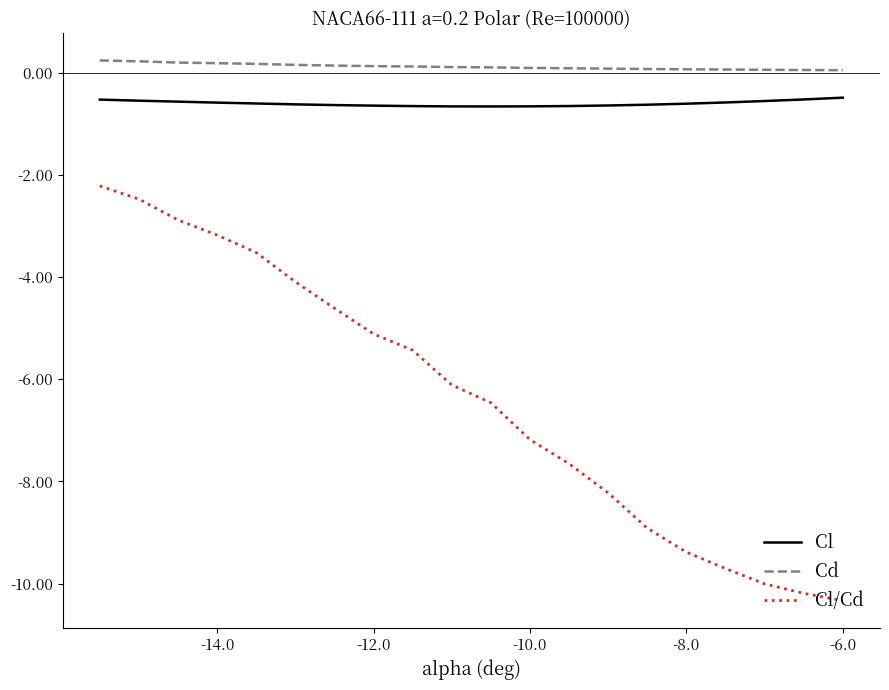

True or false: Cl/Cd and Cl intersect in this chart.

False